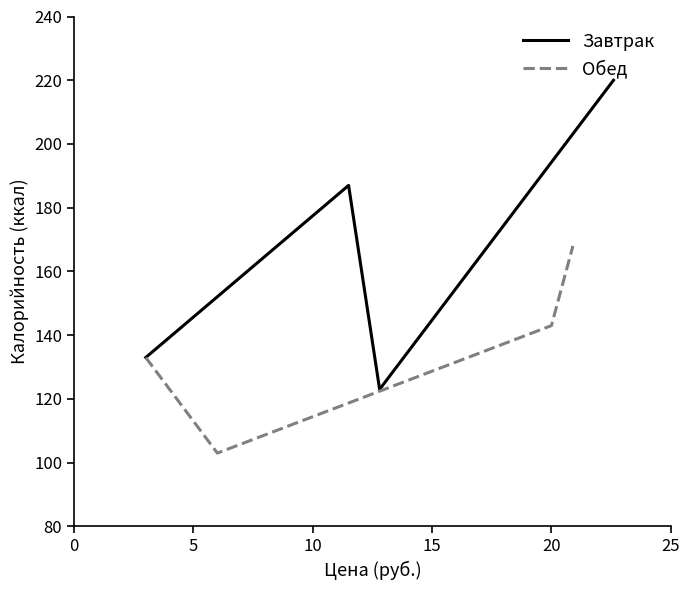

How many interior local valleys does the Завтрак series have?

1